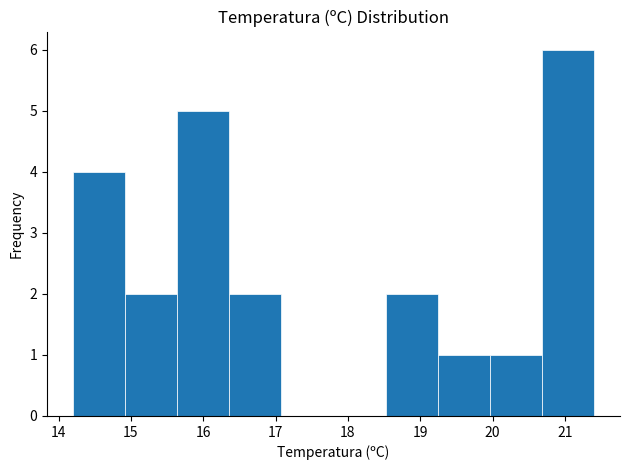

Reading left to right, list every bar in this chart as the range it spans on the x-axis followed by its height. Neither the bar edges nor the heights are printed on the chart, so give them approximately, as read against the axes.

14.20 to 14.92: 4
14.92 to 15.64: 2
15.64 to 16.36: 5
16.36 to 17.08: 2
17.08 to 17.80: 0
17.80 to 18.52: 0
18.52 to 19.24: 2
19.24 to 19.96: 1
19.96 to 20.68: 1
20.68 to 21.40: 6